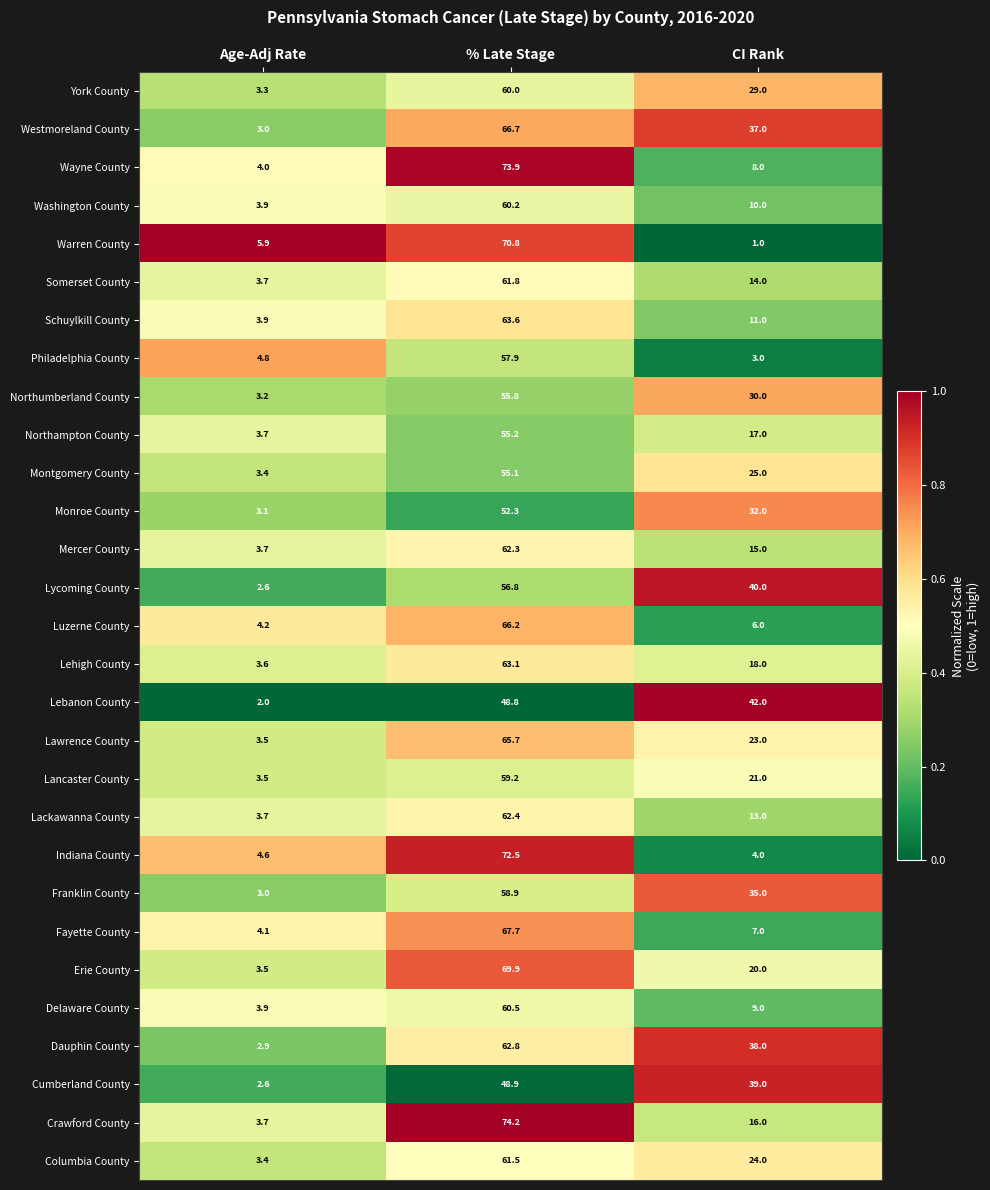

What is the sum of the Monroe County values at Age-Adj Rate and CI Rank?

35.1